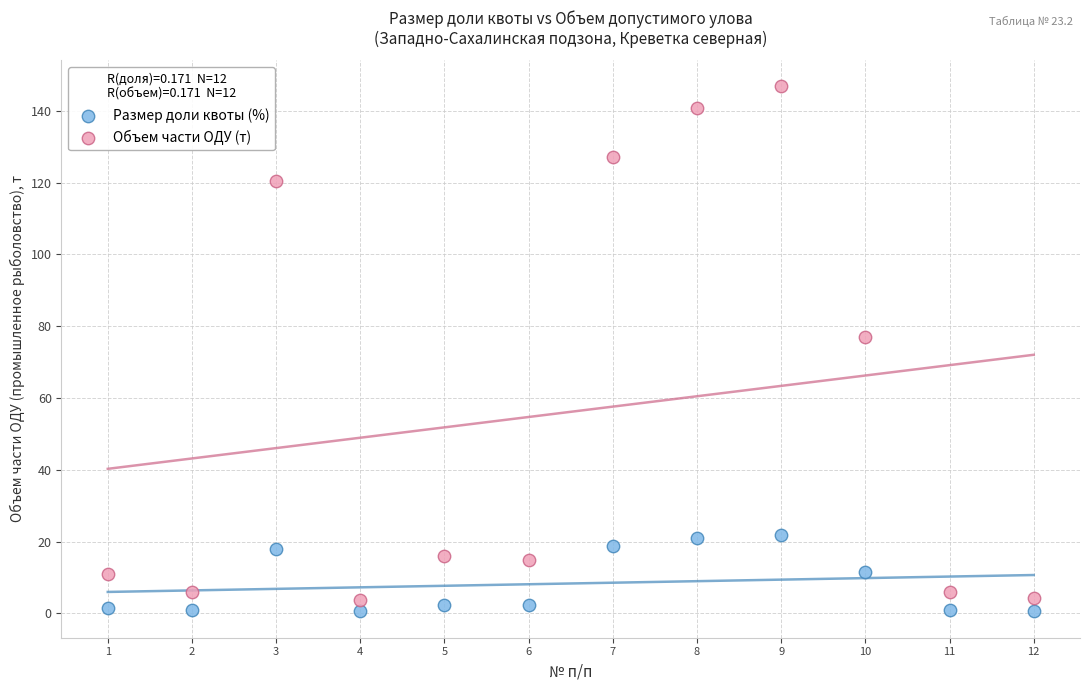

What is the X range (max minus min) for the scatter plot?

11.0